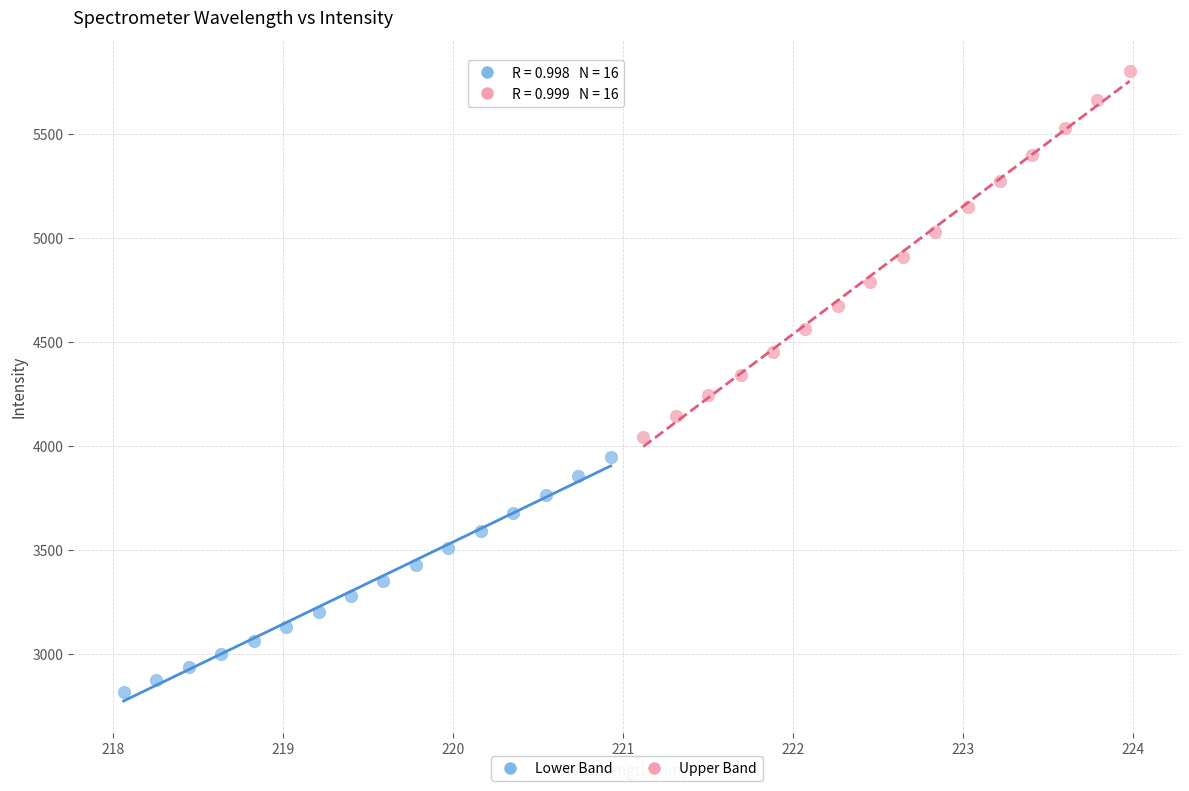

Which series has the largest Y range (max minus min)?

Upper Band